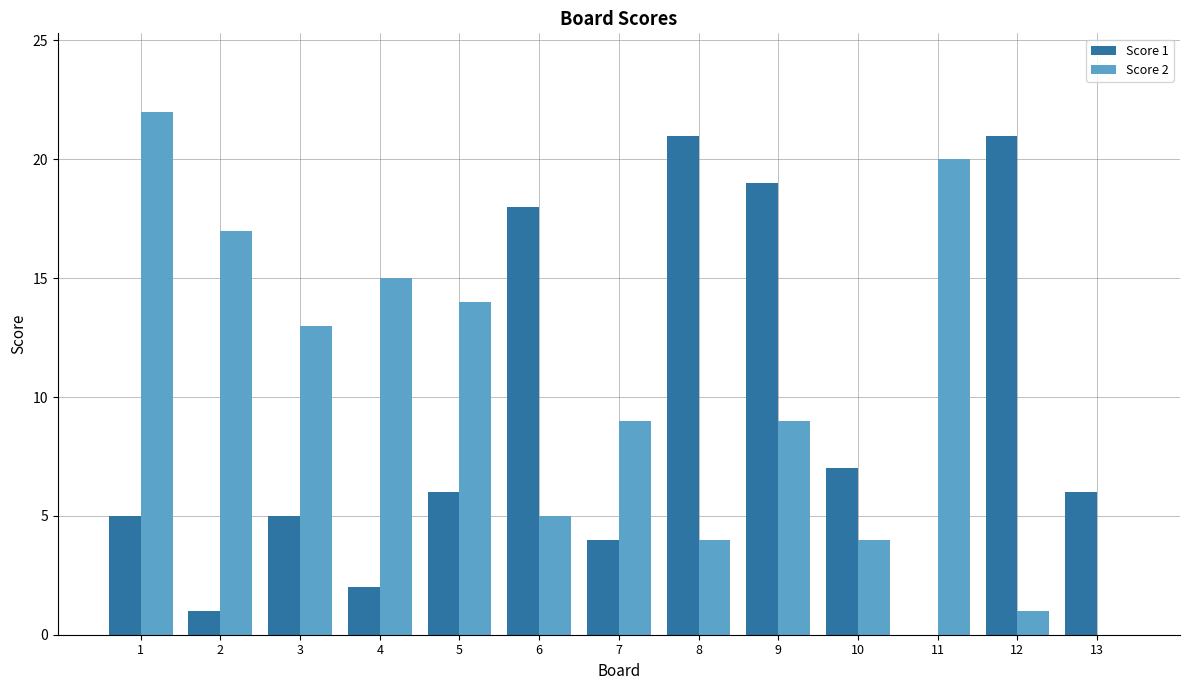

True or false: Score 1 has a value of 14 at 12.

False